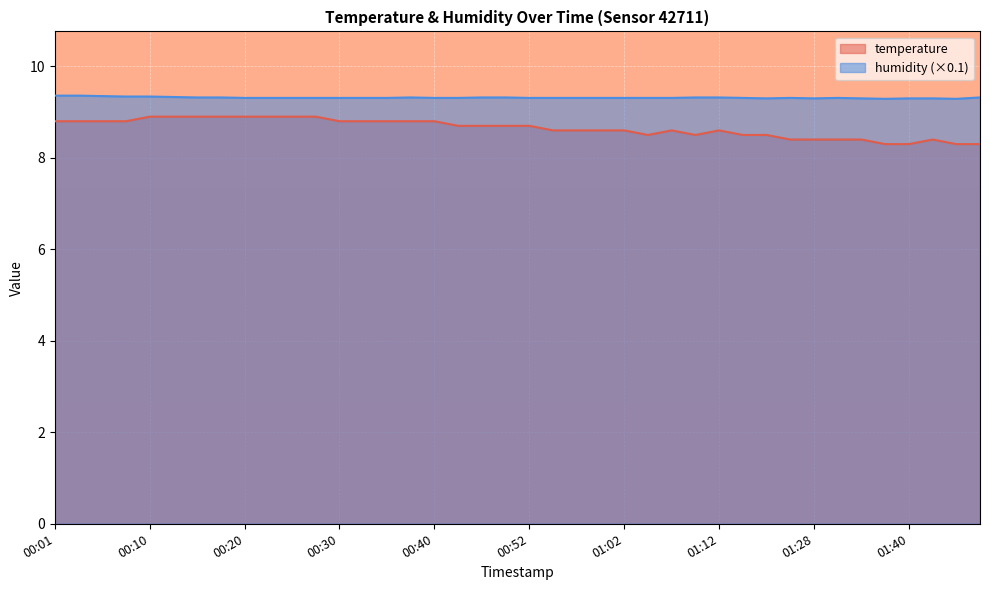

How many lines are shown in the chart?

2